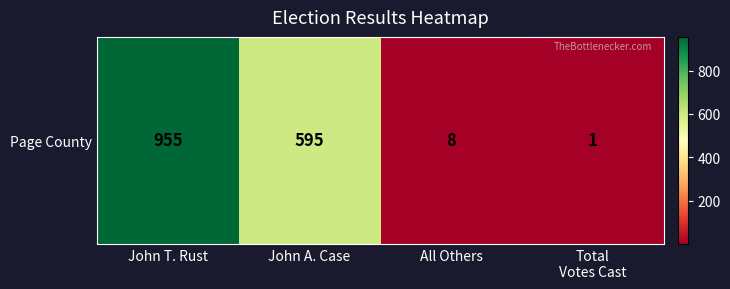

The value at John T. Rust is 504. True or false?

False